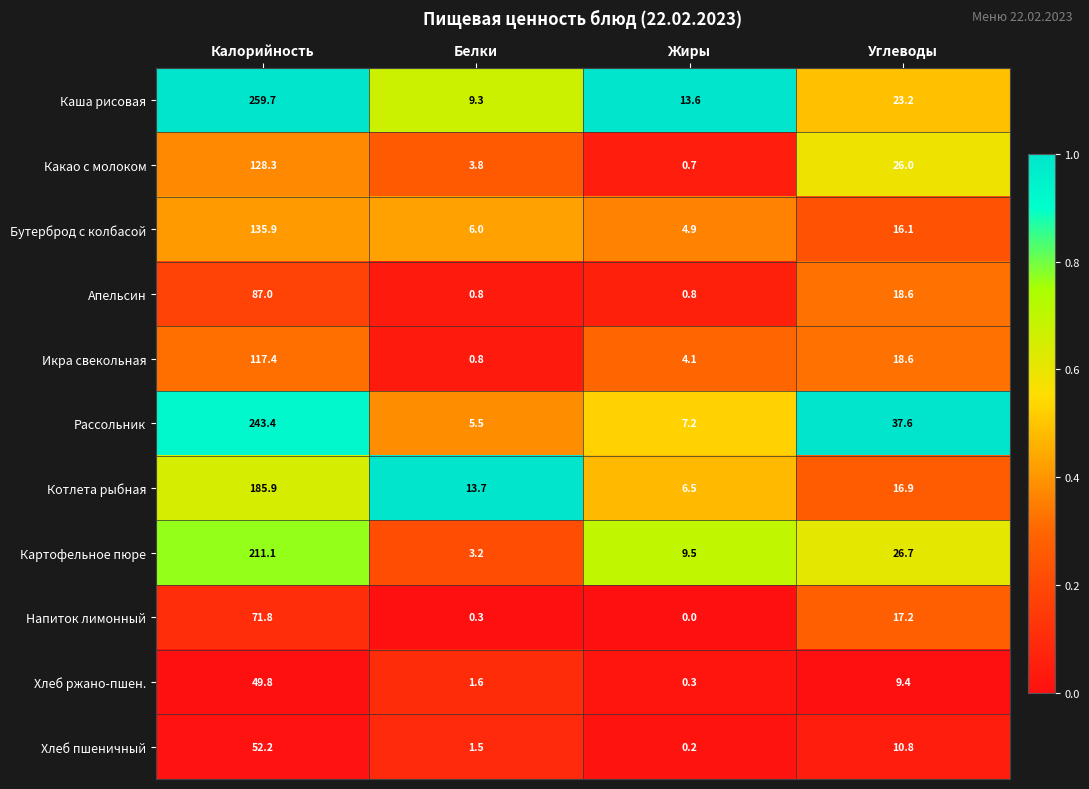

What is the spread (max minus min) of values at Белки?

13.4